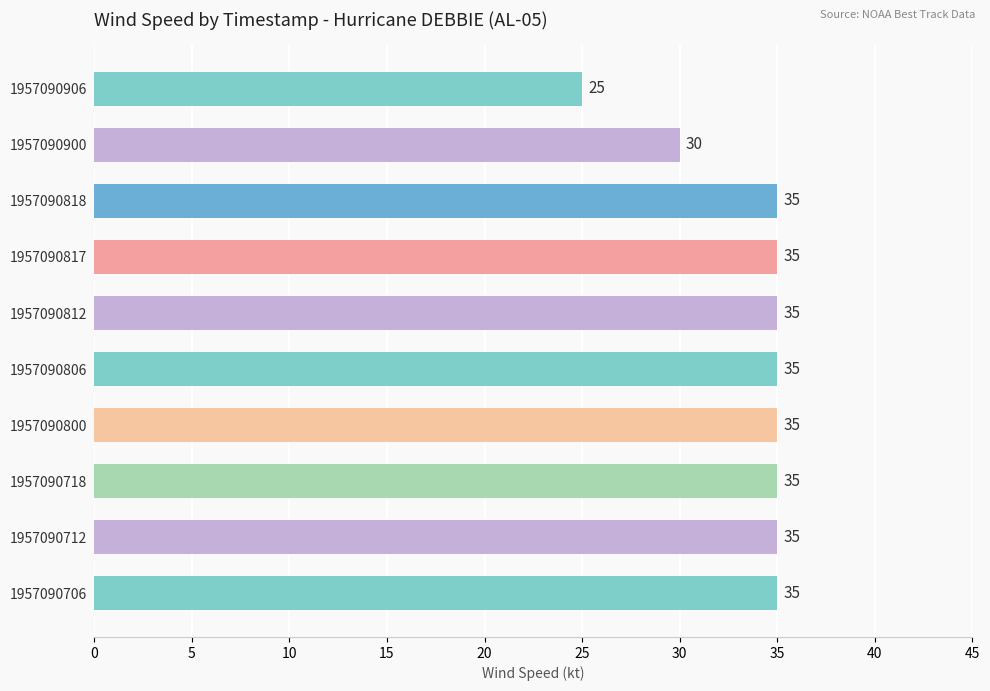

What value does the data have at 1957090718?

35